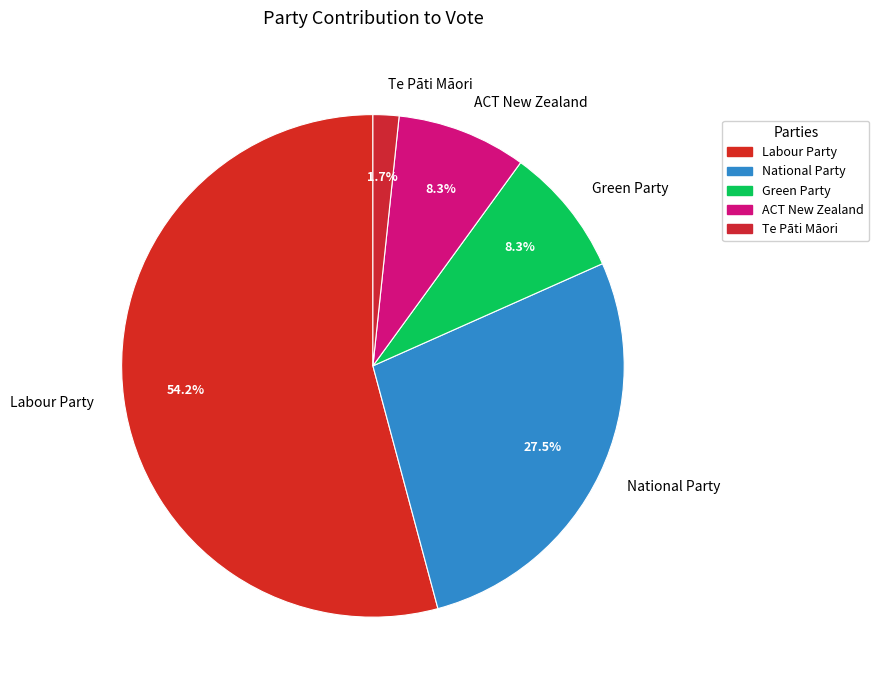

Count the number of slices in the pie.

5